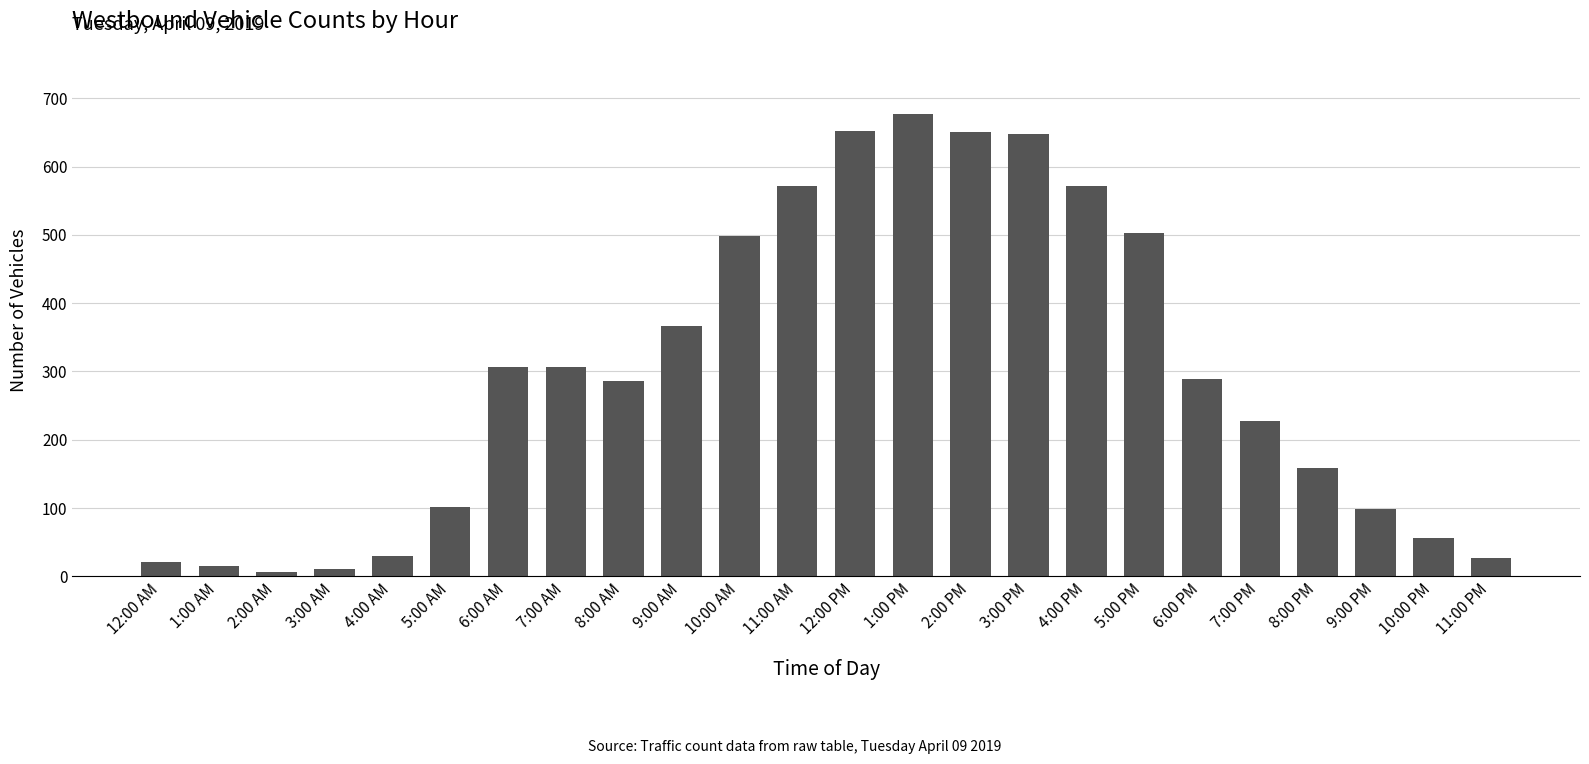

Approximately how many times larger is the value at 10:00 AM compared to 3:00 PM?

0.8